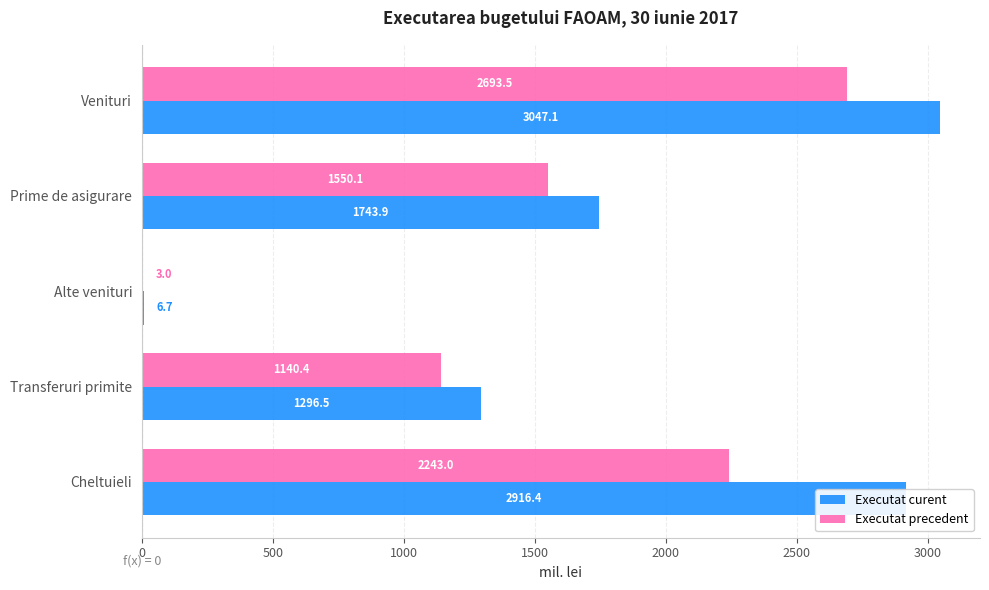

Which series has the largest total across all categories?

Executat curent